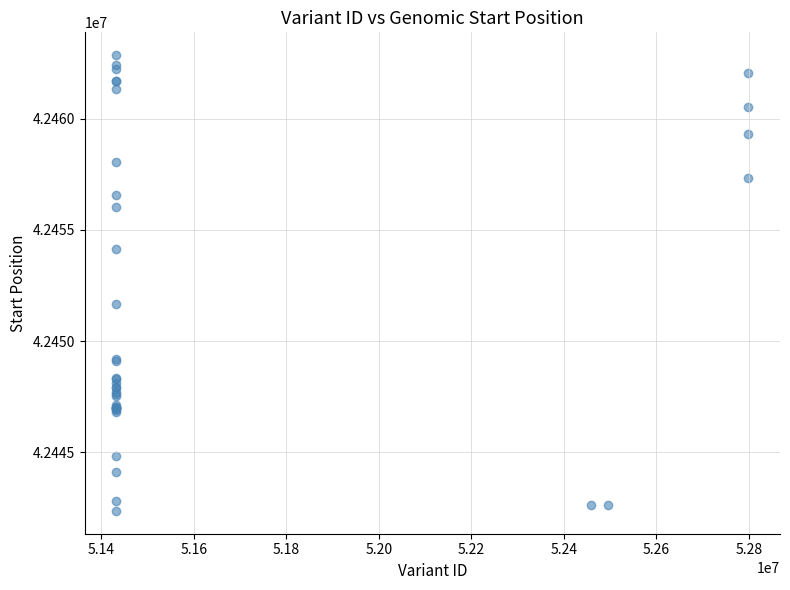

What Y value in the scatter plot is closest to 42452611?

42451648